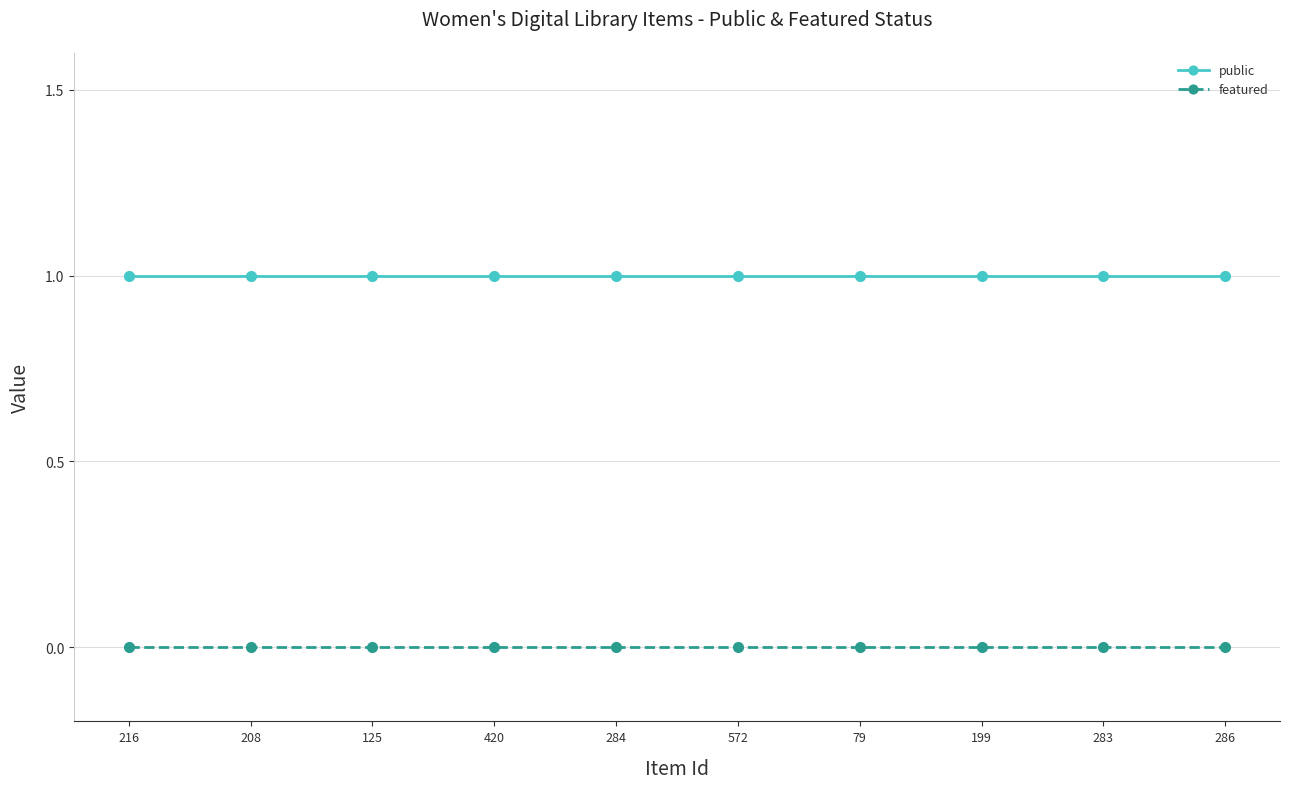

Reading left to right, transcribe all the data shown in this chart.

public: 216=1	208=1	125=1	420=1	284=1	572=1	79=1	199=1	283=1	286=1
featured: 216=0	208=0	125=0	420=0	284=0	572=0	79=0	199=0	283=0	286=0